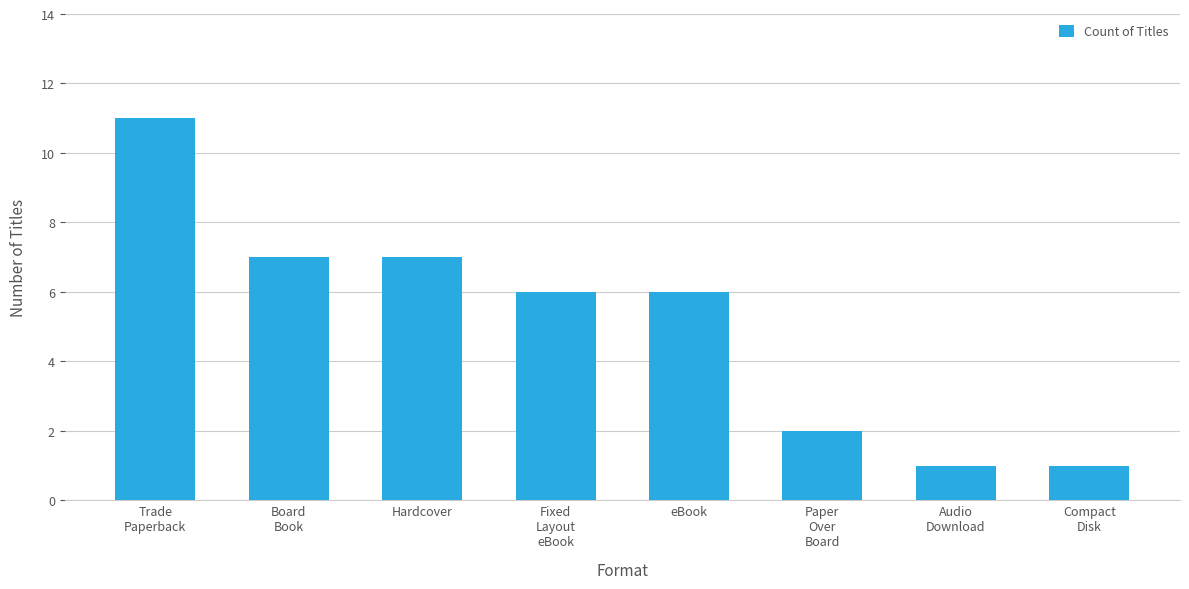

Is it true that the value at Paper
Over
Board is 2?

True